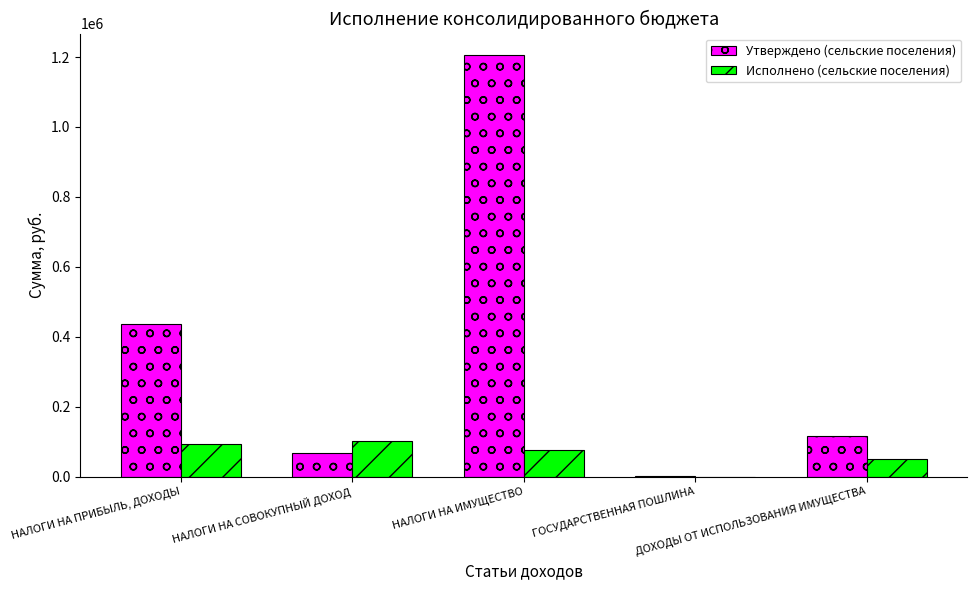

How many groups of bars are there?

5